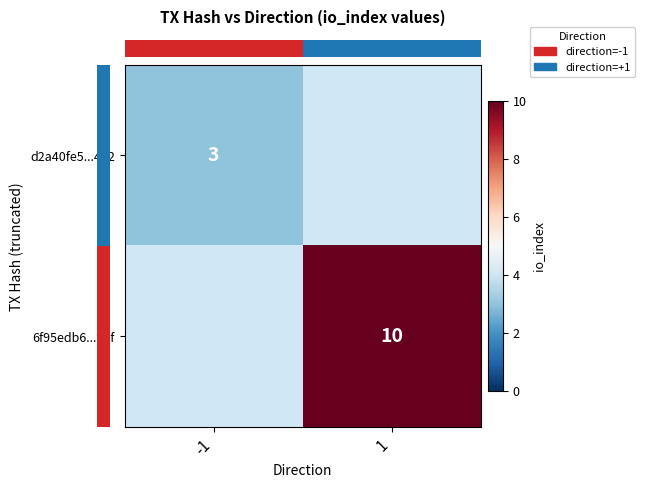

Which category has the highest value in the row_0 series?

-1